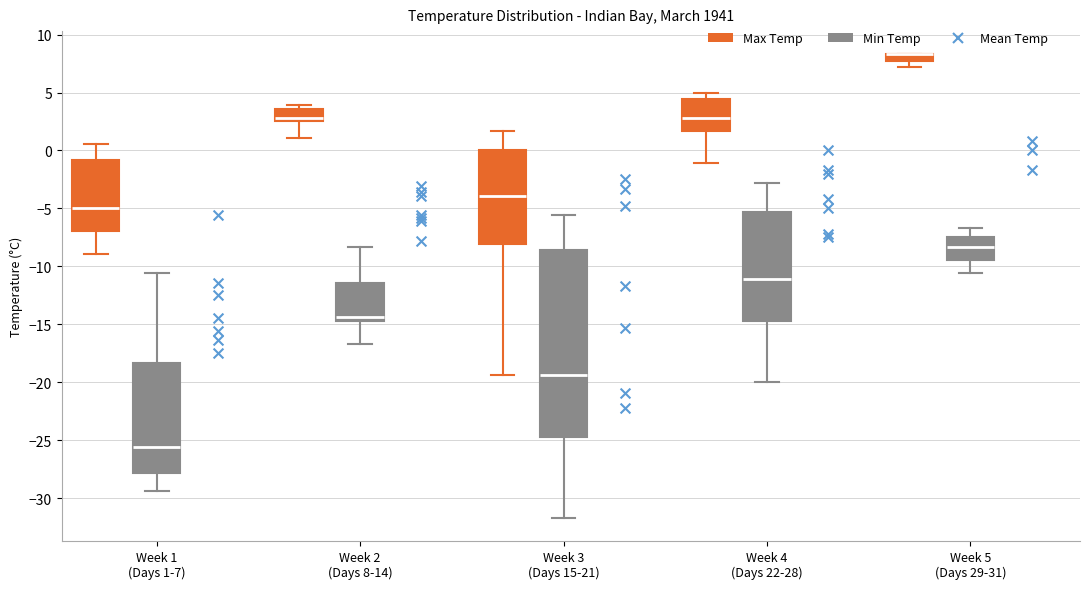

Comparing the boxes themselves (not the whiskers), which one is the tallest?

Week 3 (Days 15-21) (Min Temp)